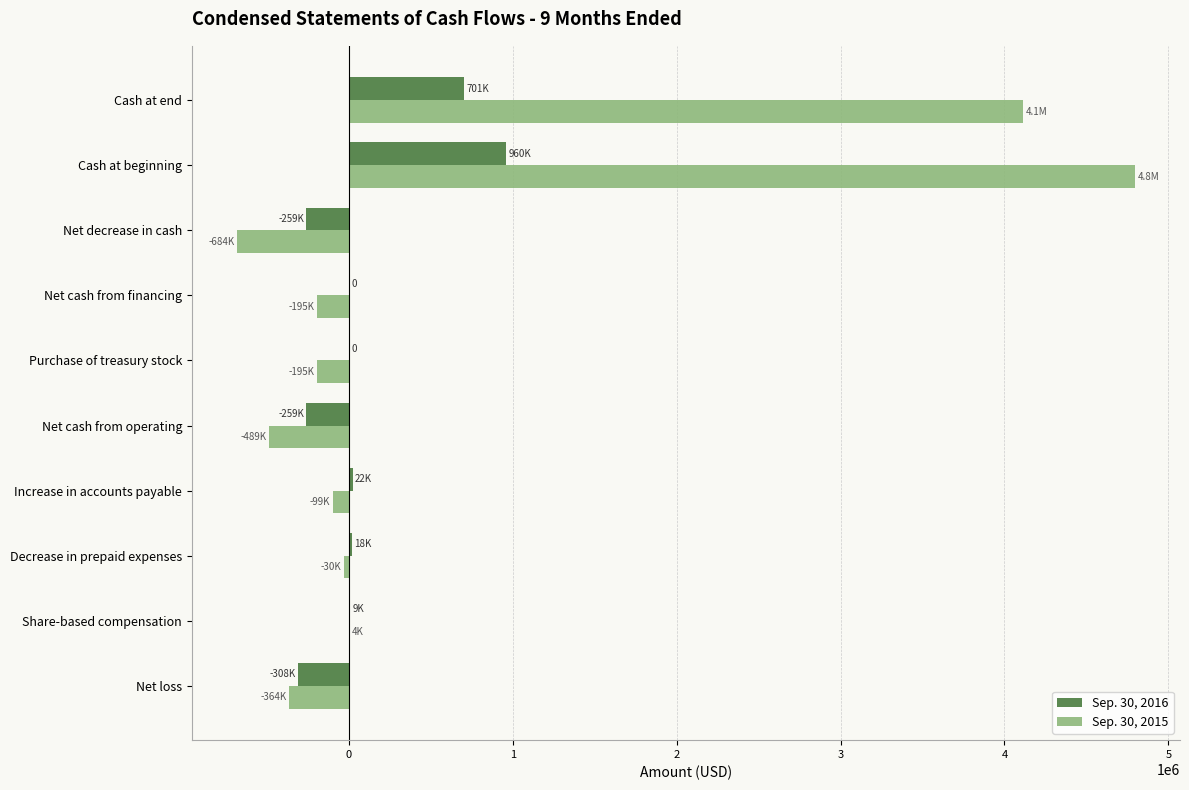

Which category has the highest value in the Sep. 30, 2016 series?

Cash at beginning